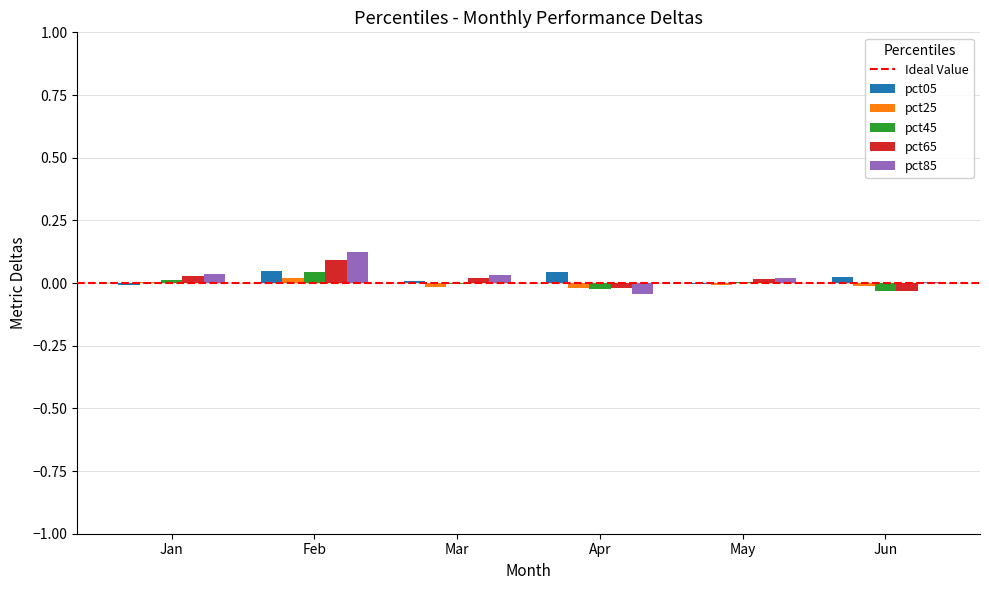

Which category has the highest value in the pct85 series?

Feb